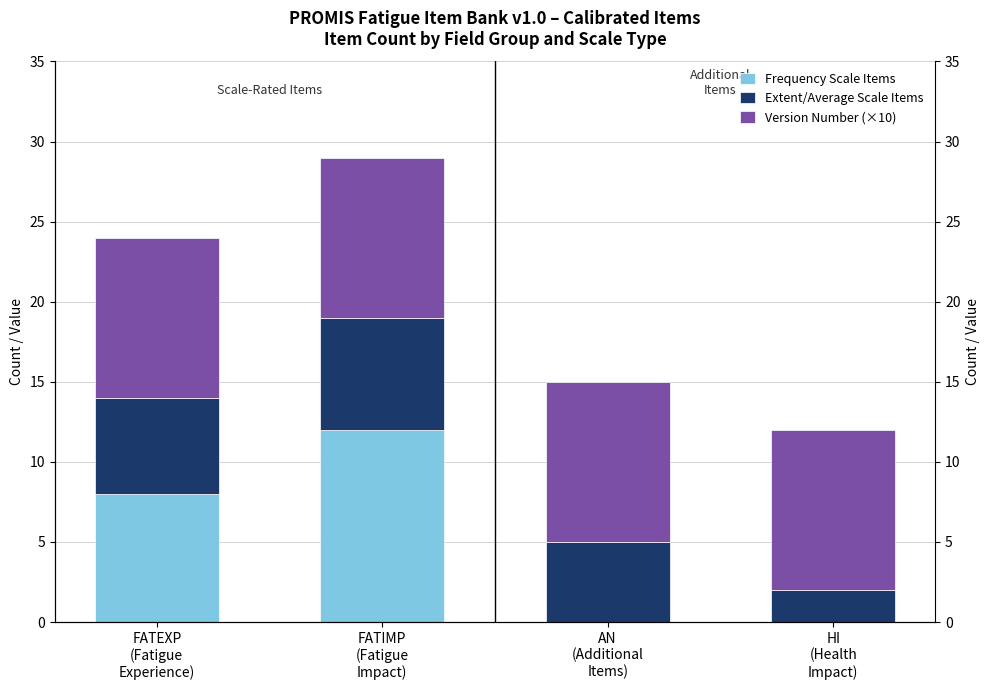

Between AN
(Additional
Items) and HI
(Health
Impact), which series saw the biggest shift?

Extent/Average Scale Items